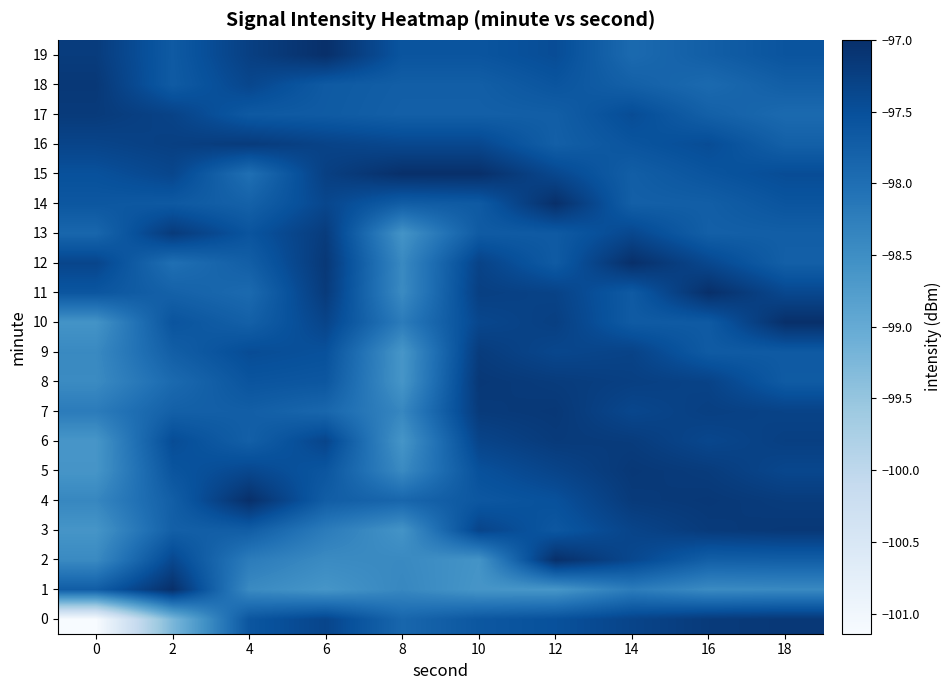

At which category is the sum across all series the highest?

12